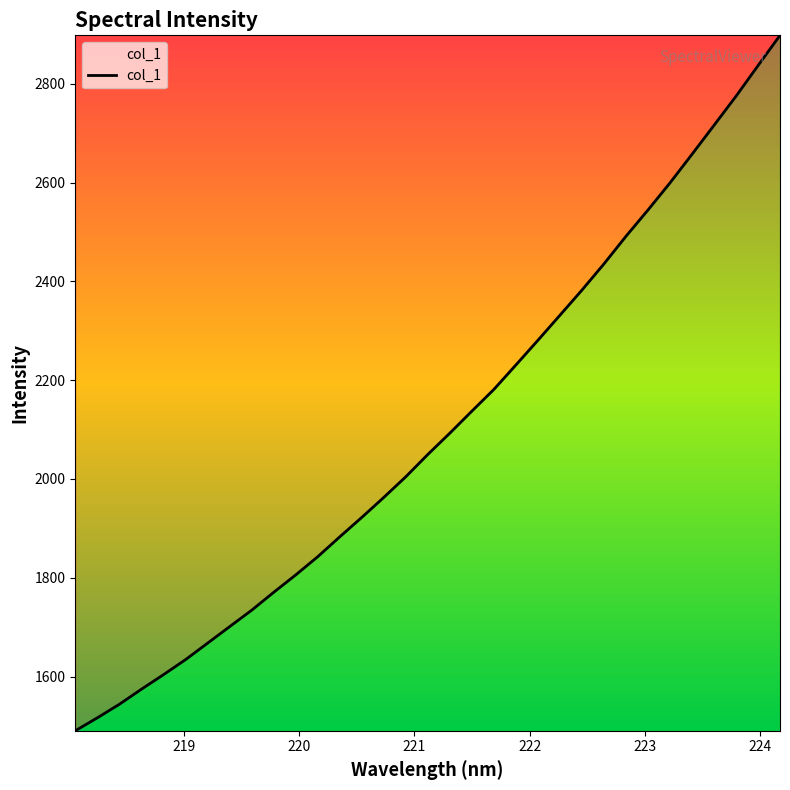

How many values exceed 2049?

17